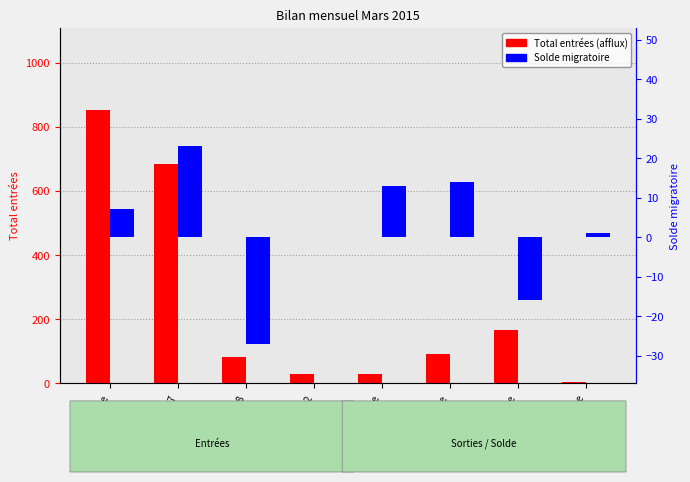

How many data points in Solde migratoire are less than 7?

4